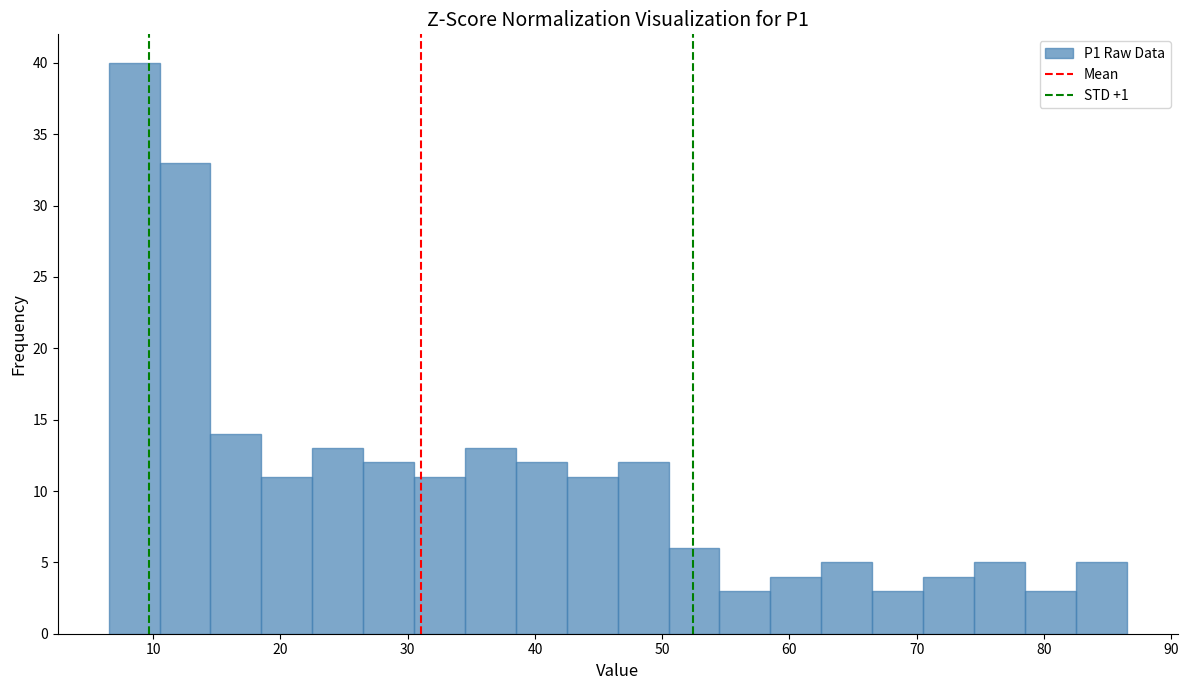

What is the height of the bar covering 22.5 to 26.5 on the x-axis? Neither the bar edges nor the heights are printed on the chart, so give them approximately, as read against the axes.

13